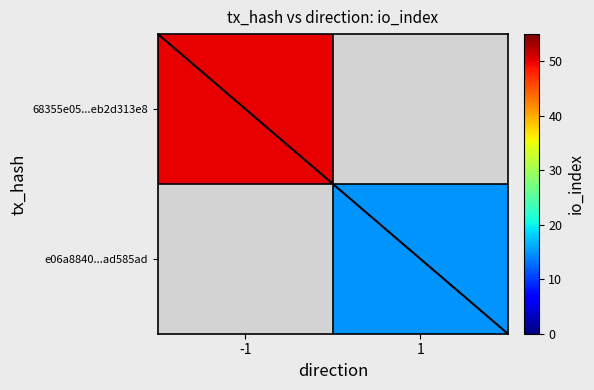

List the labels in order of 68355e05...eb2d313e8 value, smallest first.

-1, 1